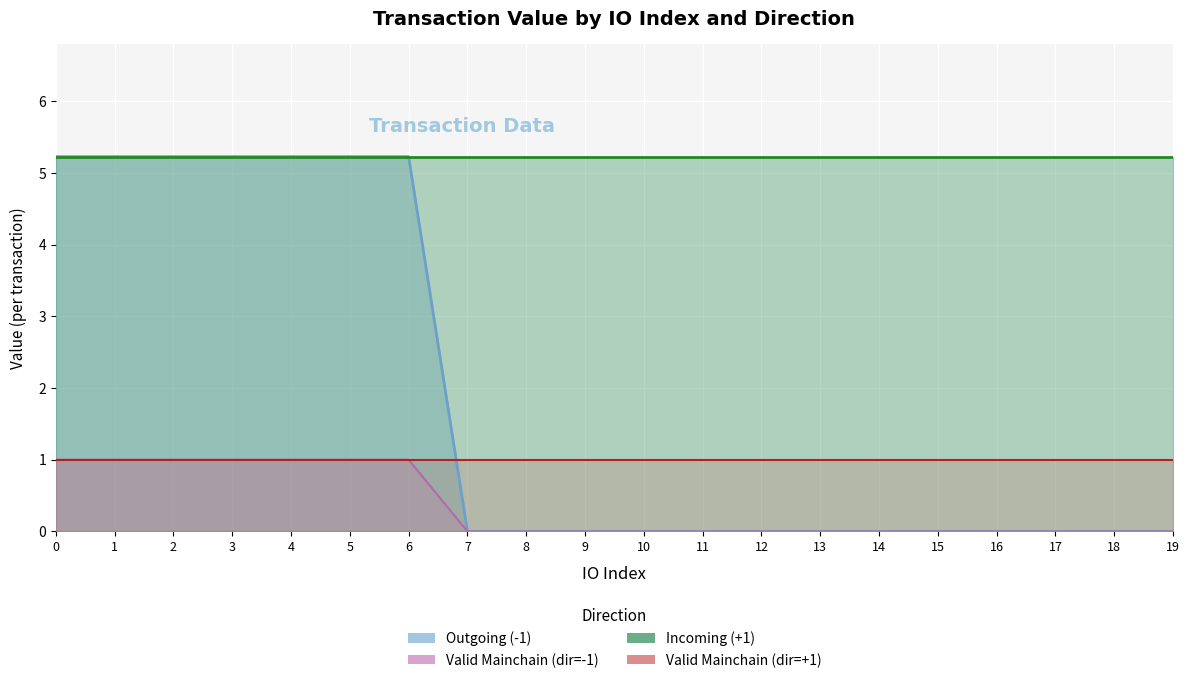

Which series has the largest total across all categories?

Incoming (+1)